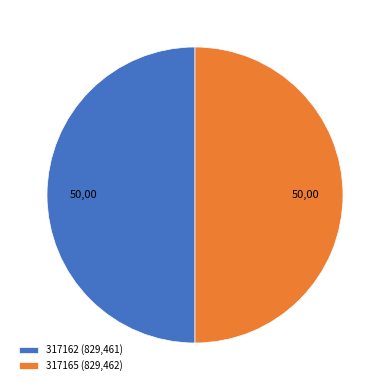

Is it true that 317162 is 59% of the pie?

False